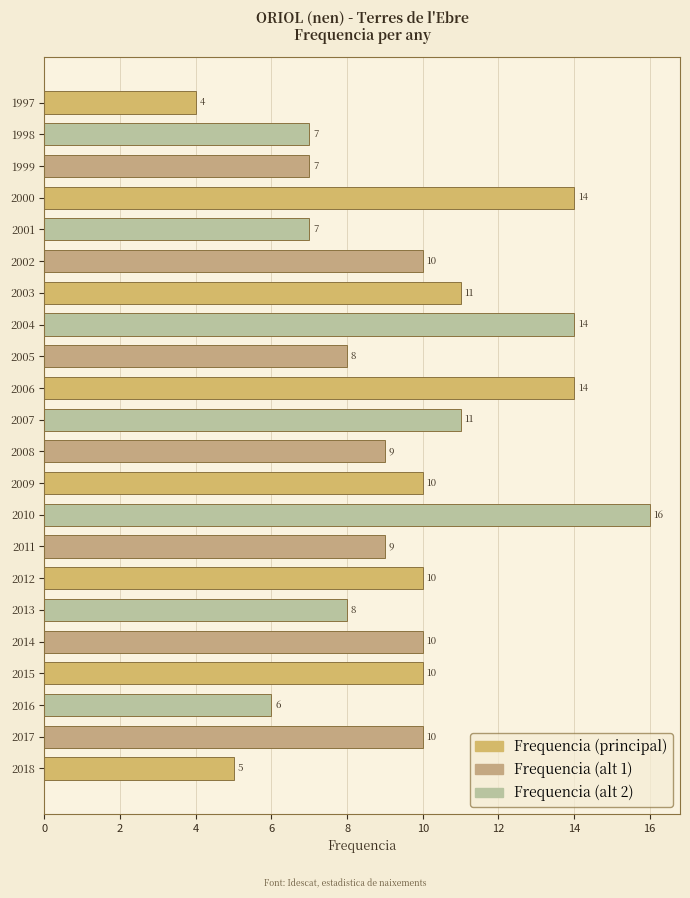

Which label corresponds to the smallest value in the chart?

1997